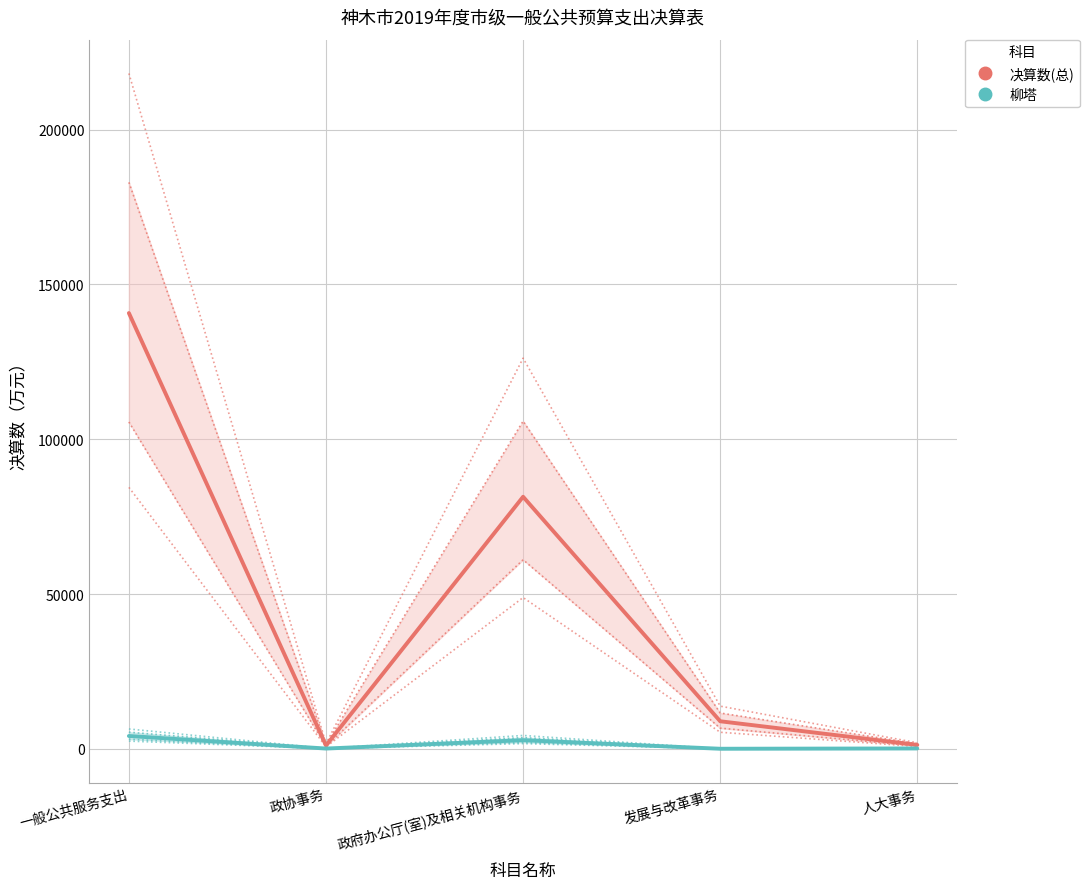

In 决算数(总), how many points are higher than both neighbors (excluding endpoints)?

1